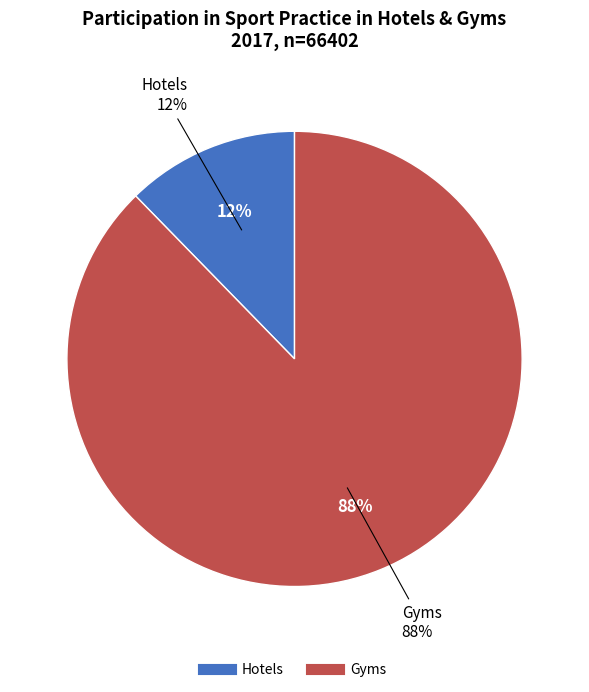

What portion of the pie excludes Gyms?

12.3%